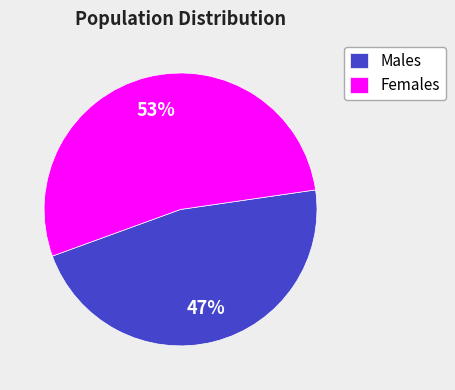

The Females slice represents 53% of the pie. True or false?

True